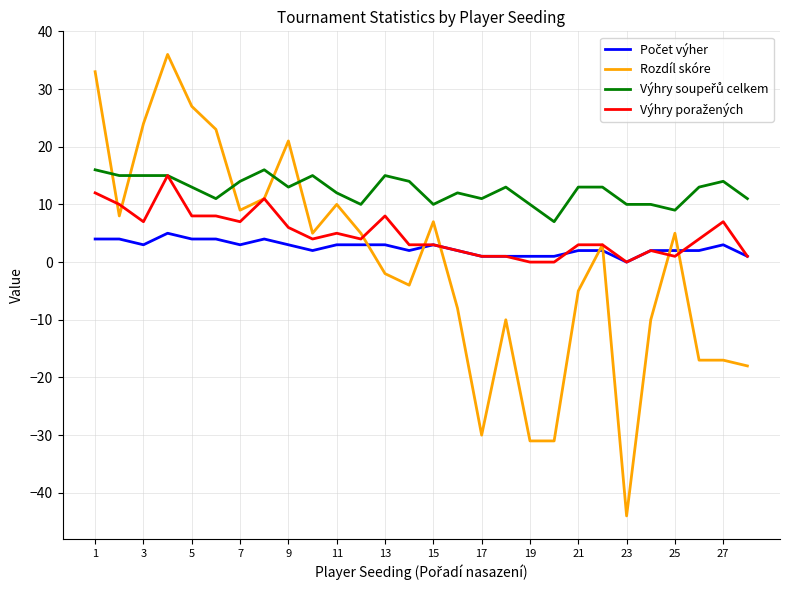

Which series has the largest range (max minus min)?

Rozdíl skóre